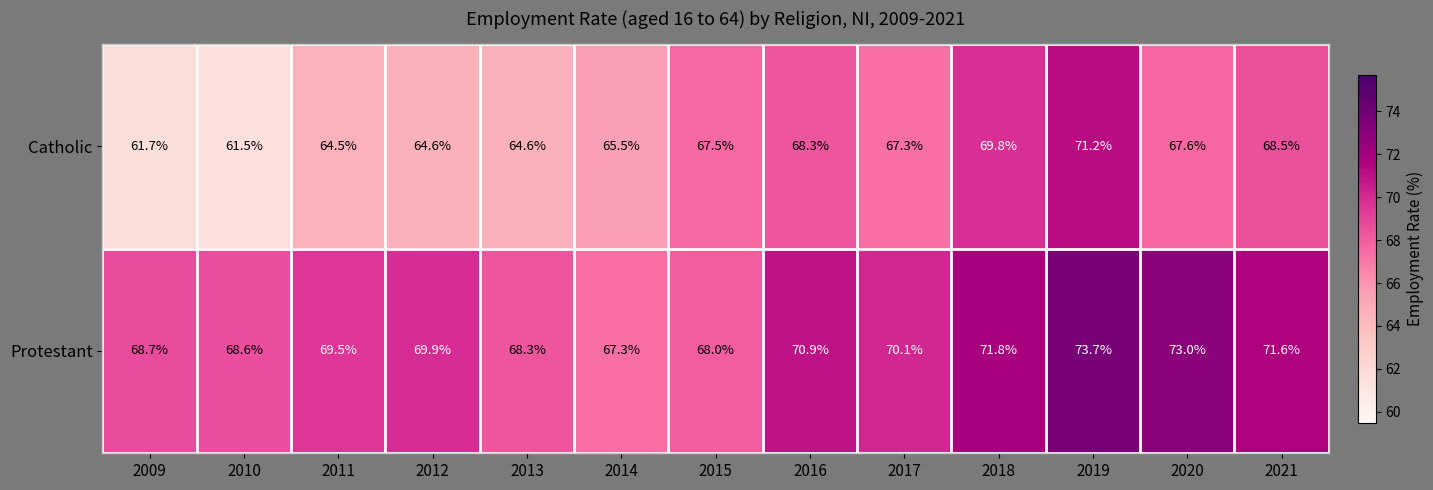

How many series are shown in this chart?

2